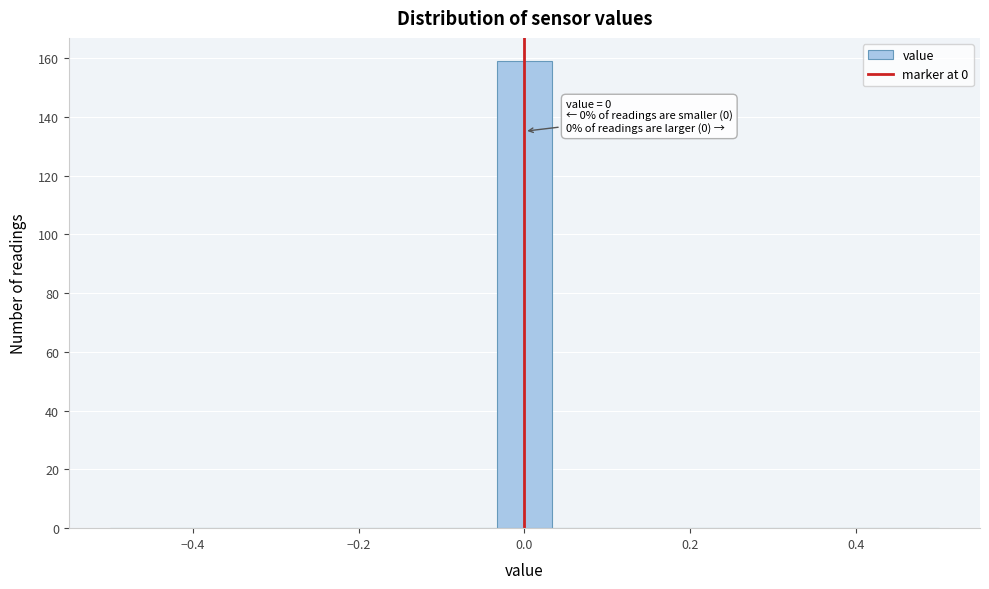

Around what value on the x-axis is the tallest bar? Give the approximate position of its centre, as read against the axis.

0.00